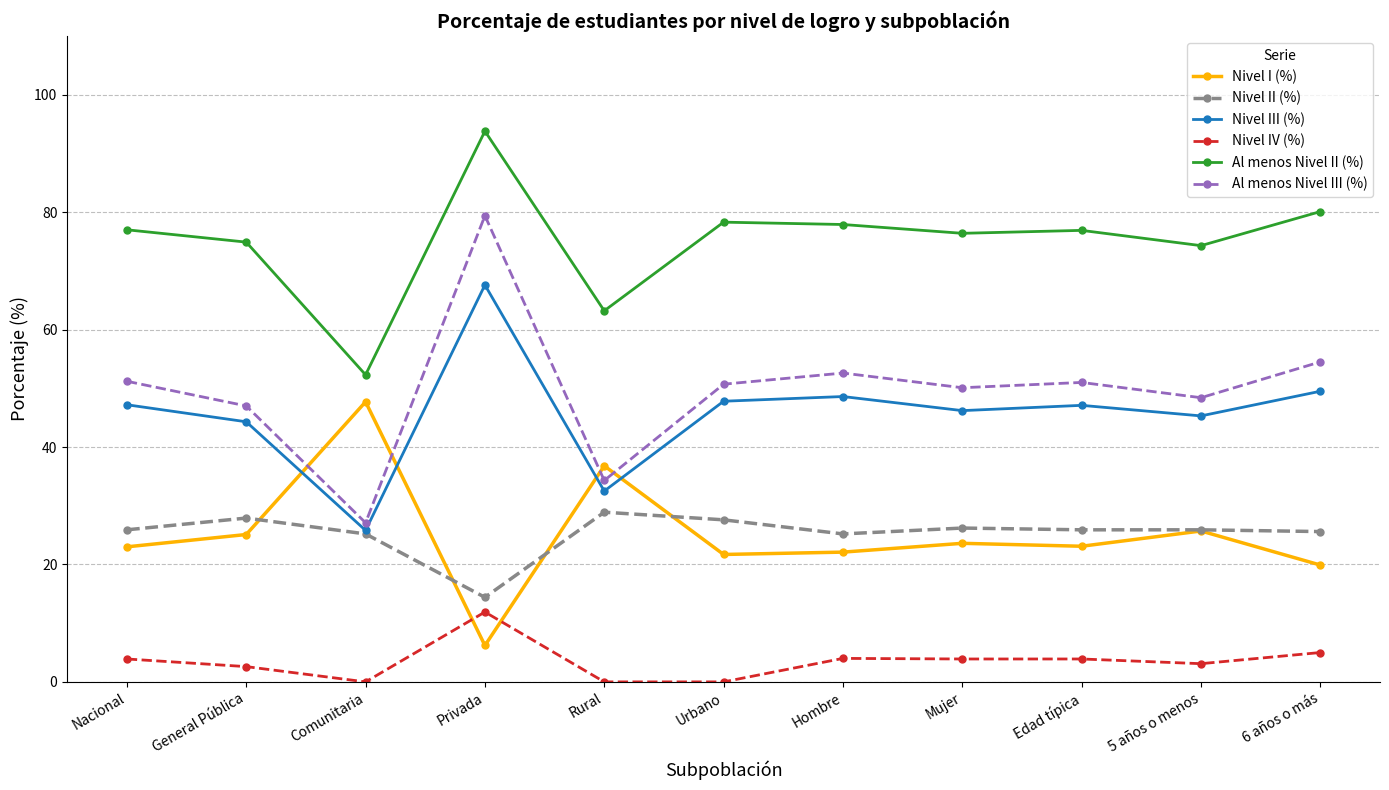

Is it true that Nivel II (%) equals 6.2 at Hombre?

False